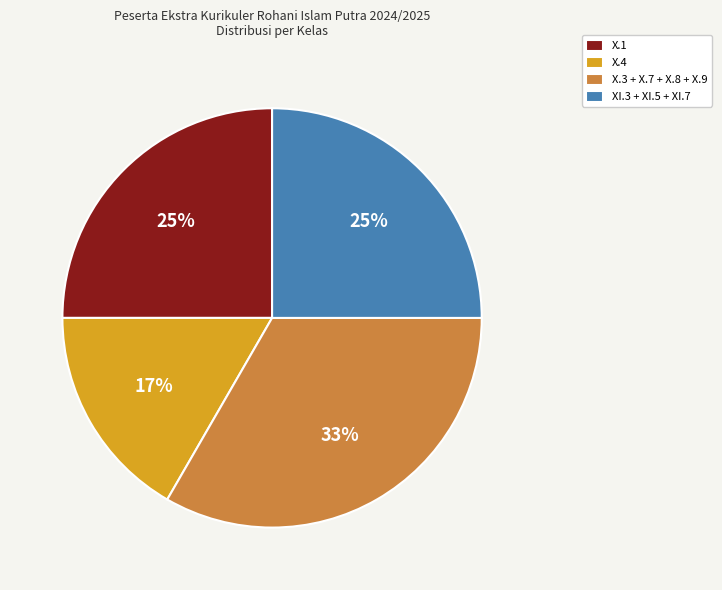

To the nearest percent, what is the average slice percentage?

25%